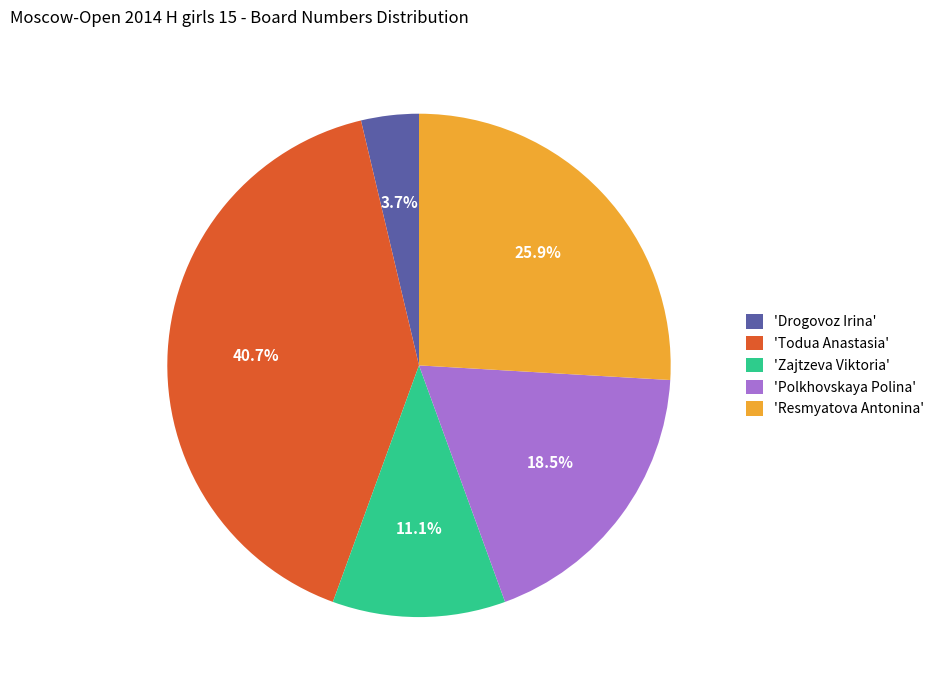

Which has a higher value, 'Zajtzeva Viktoria' or 'Resmyatova Antonina'?

'Resmyatova Antonina'